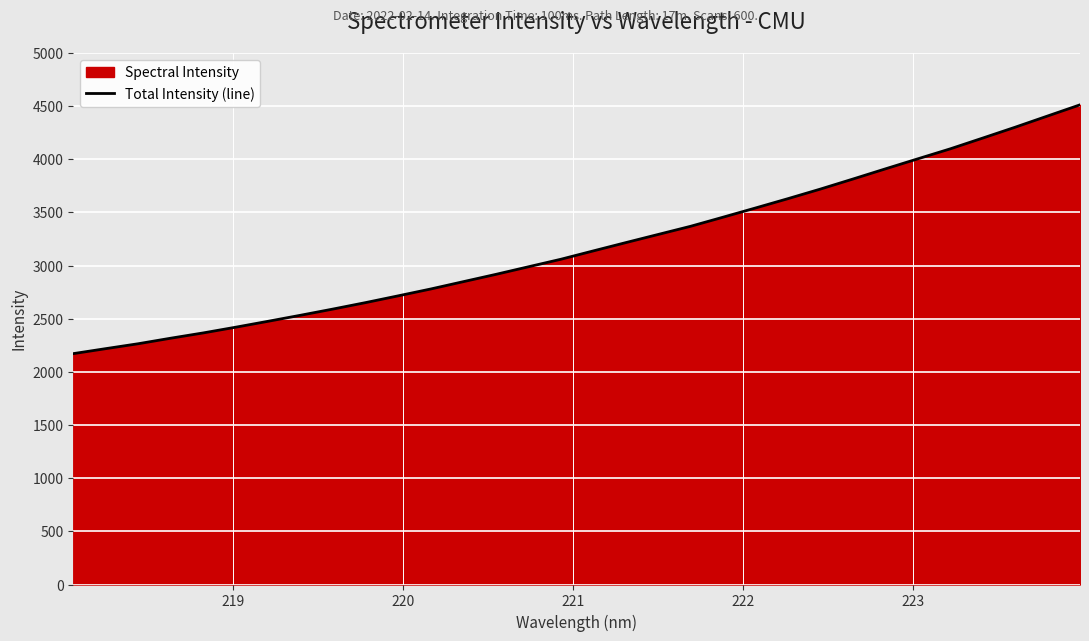

True or false: the data has more than 0 interior local peaks.

False